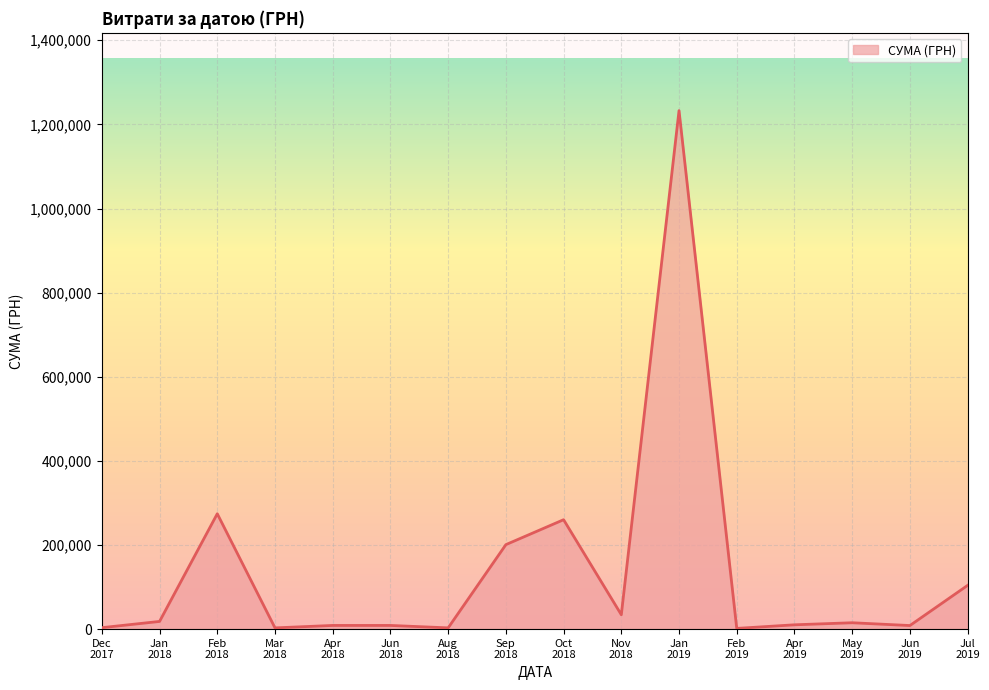

What is the maximum value shown in the chart?

1232706.3